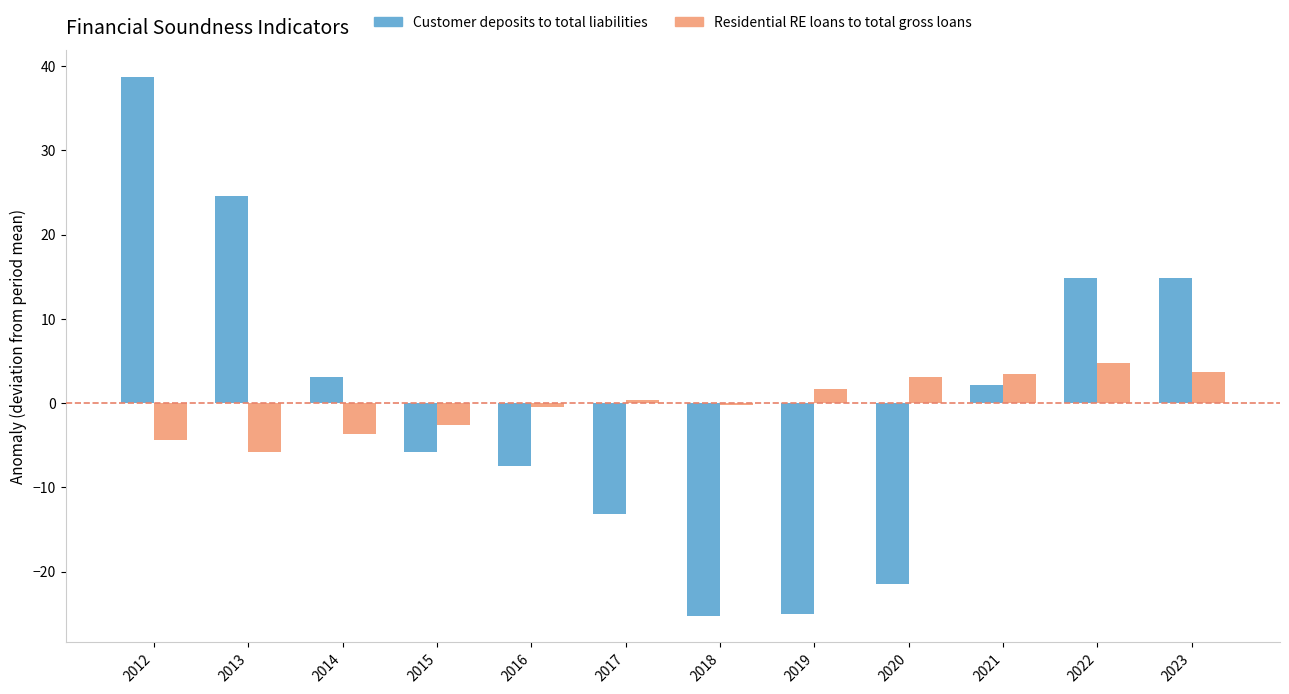

What is the maximum value shown in the chart?

38.7